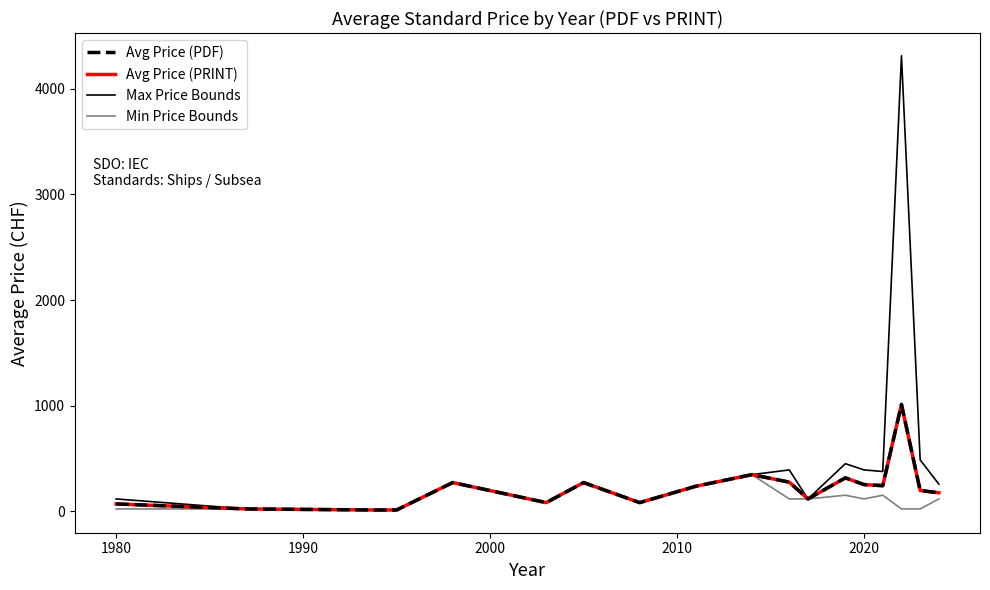

At how many categories does at least one series exceed 10?

16